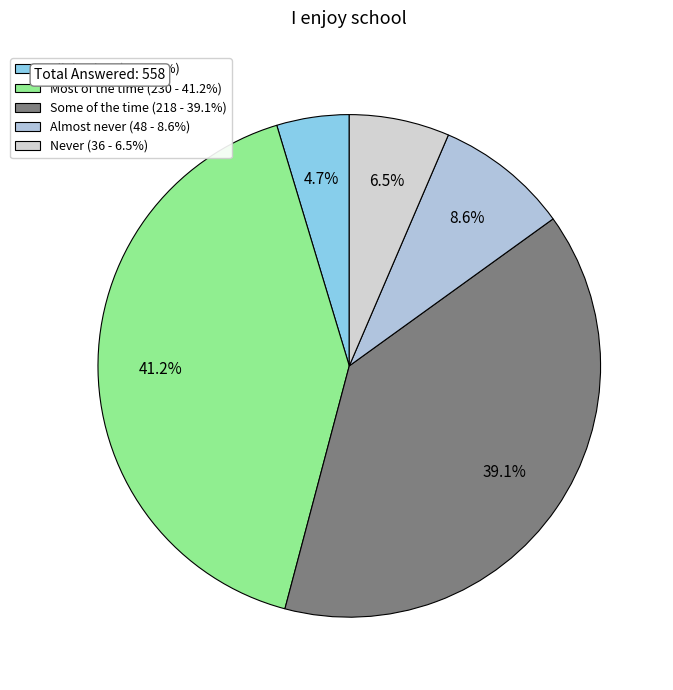

How many segments does this pie chart have?

5